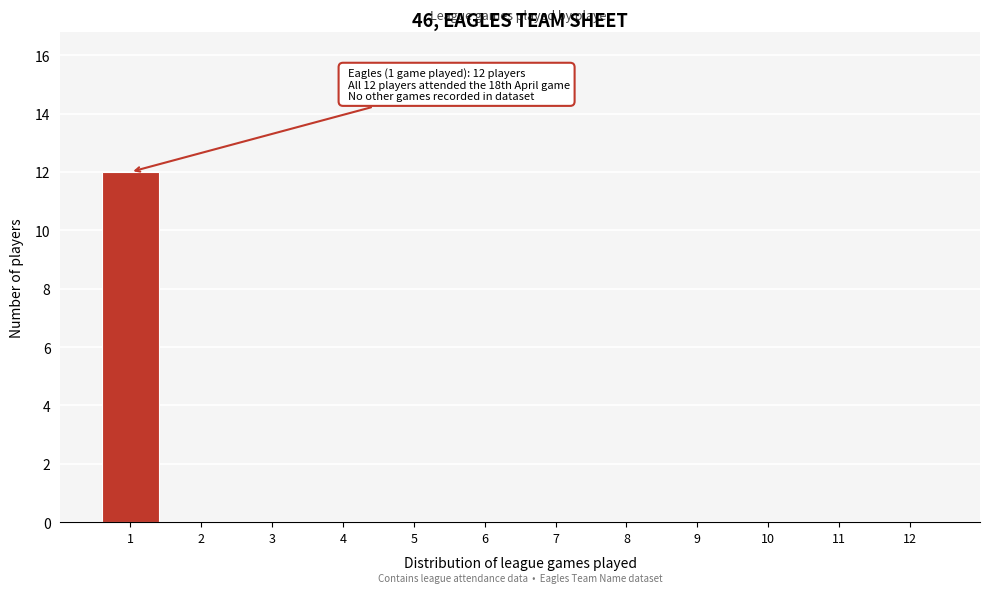

Reading right to left, list all the values displayed in this chart.

12=0	11=0	10=0	9=0	8=0	7=0	6=0	5=0	4=0	3=0	2=0	1=12